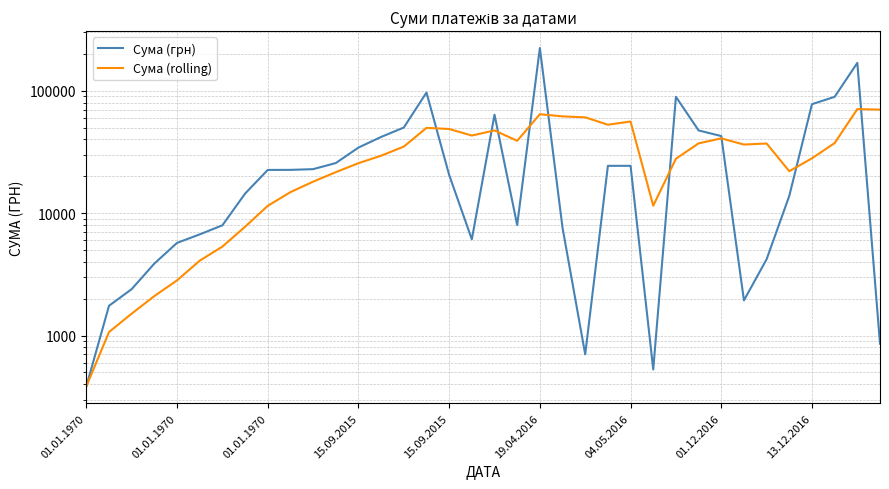

What is the difference between the maximum and second lowest values in the Сума (rolling) series?

69634.4